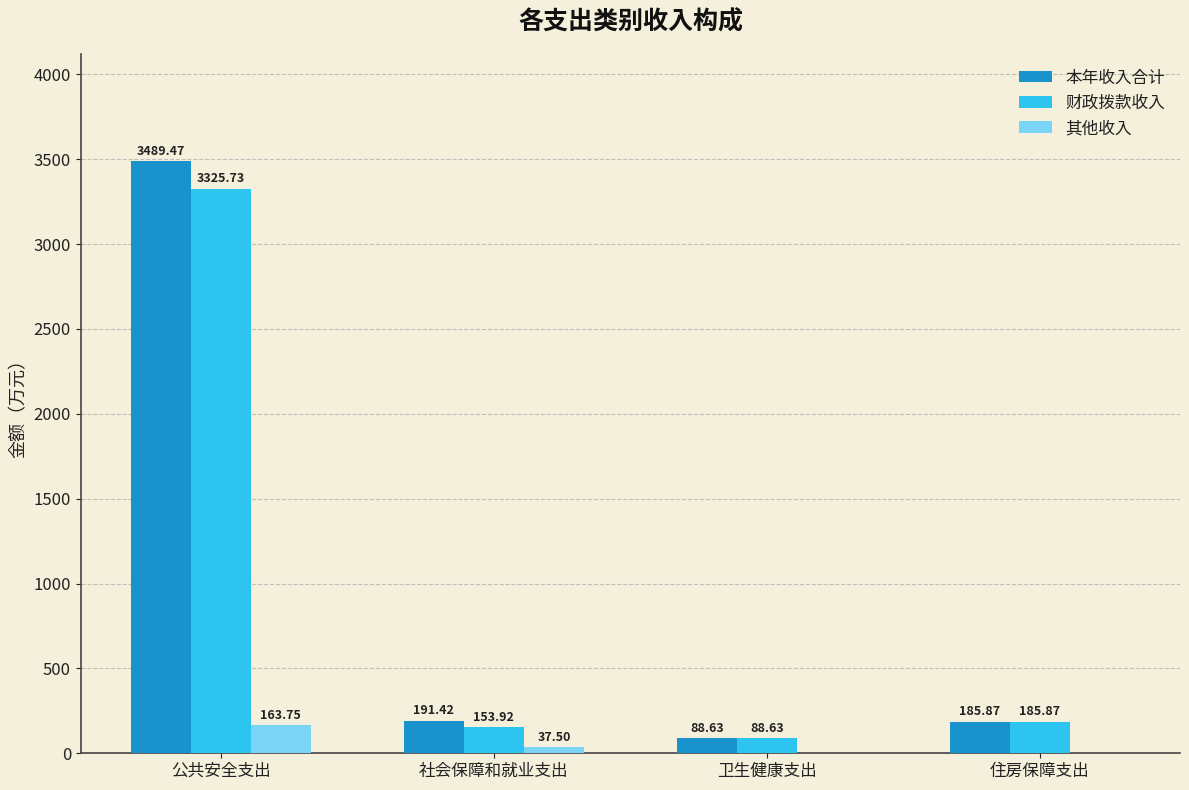

Reading left to right, extract all data points from this chart.

本年收入合计: 公共安全支出=3489.5	社会保障和就业支出=191.4	卫生健康支出=88.6	住房保障支出=185.9
财政拨款收入: 公共安全支出=3325.7	社会保障和就业支出=153.9	卫生健康支出=88.6	住房保障支出=185.9
其他收入: 公共安全支出=163.8	社会保障和就业支出=37.5	卫生健康支出=0.0	住房保障支出=0.0